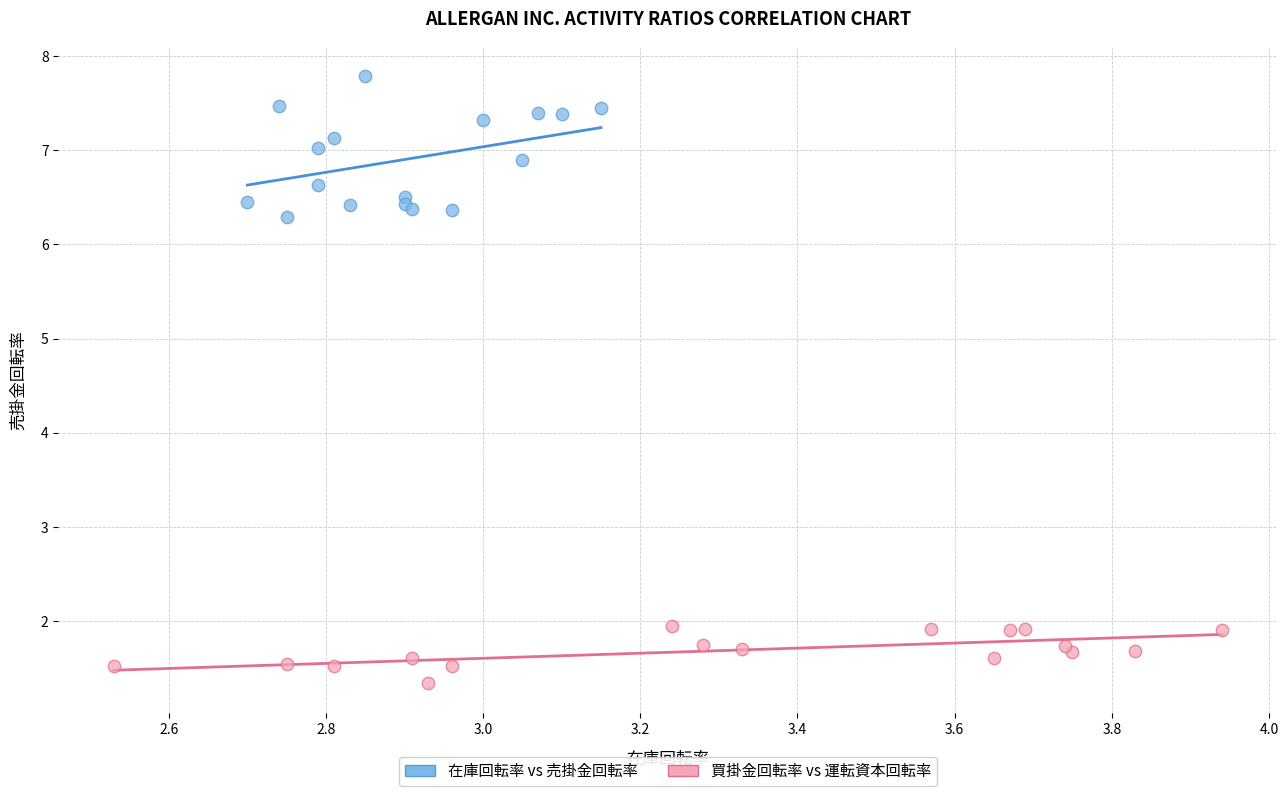

Which series has the largest Y range (max minus min)?

在庫回転率 vs 売掛金回転率